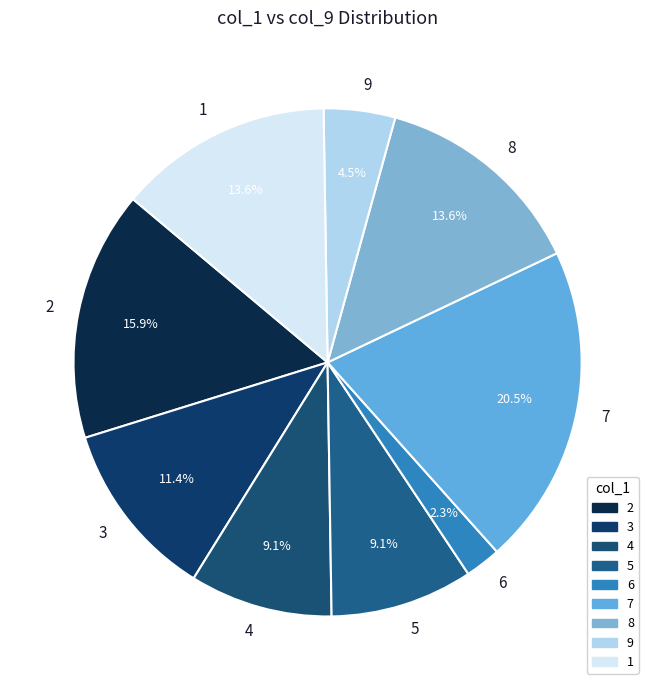

To the nearest percent, what is the difference between the 1 and 2 slice percentages?

2%